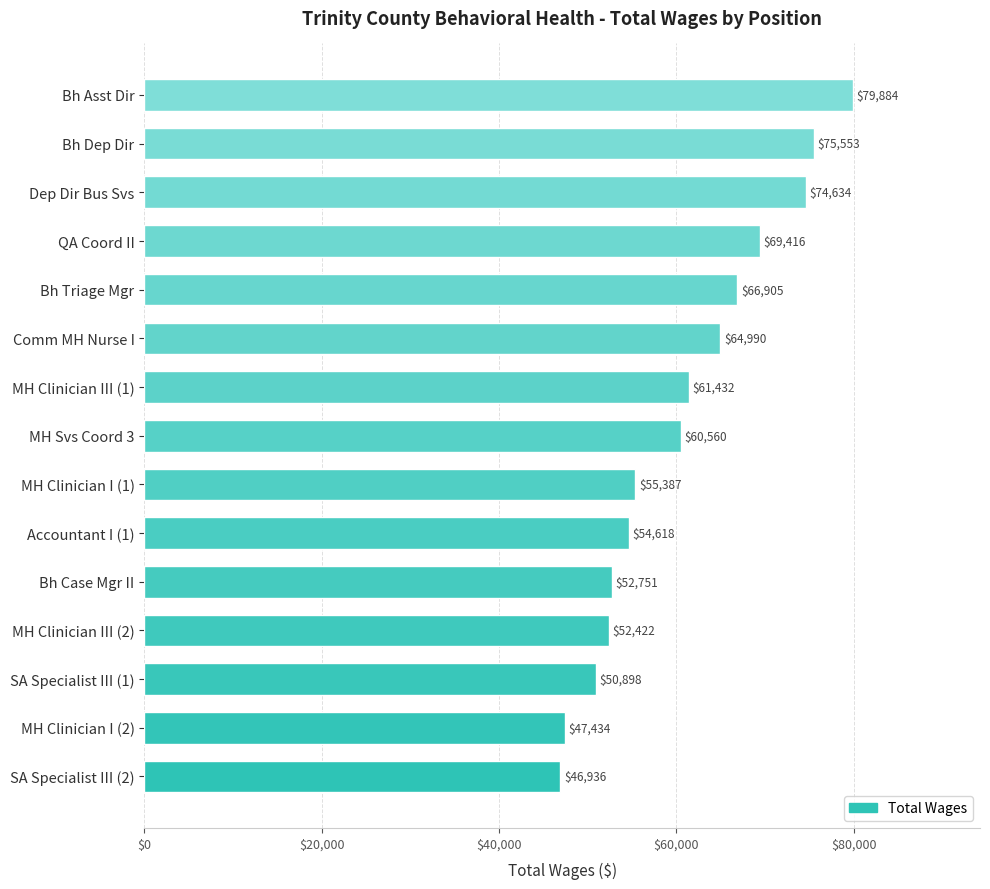

What is the sum of all values?

913820